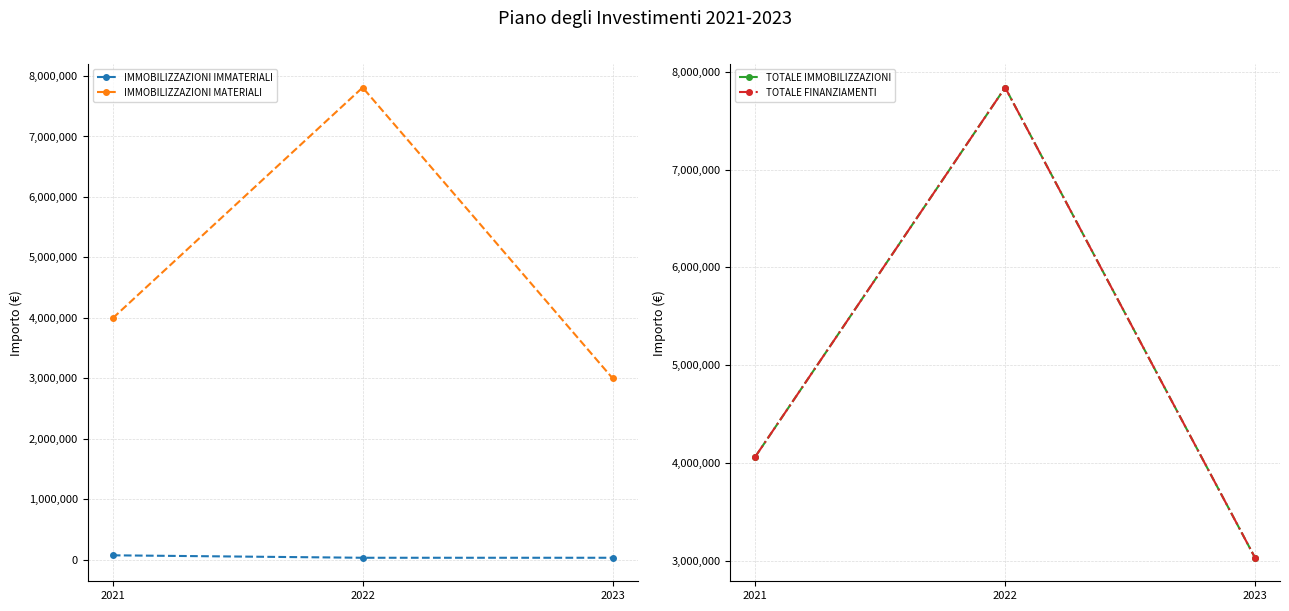

Is it true that IMMOBILIZZAZIONI MATERIALI equals 3994105.7 at 2021?

True